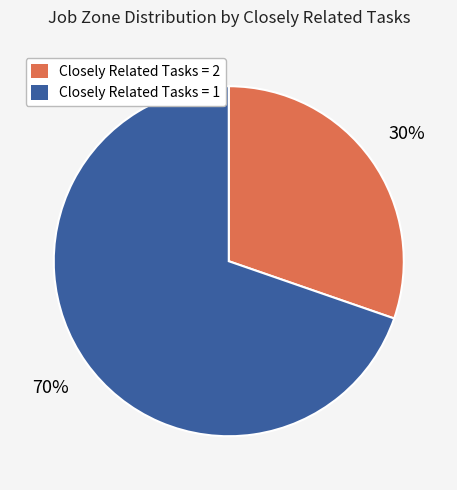

The Closely Related Tasks = 1 slice represents 70% of the pie. True or false?

True